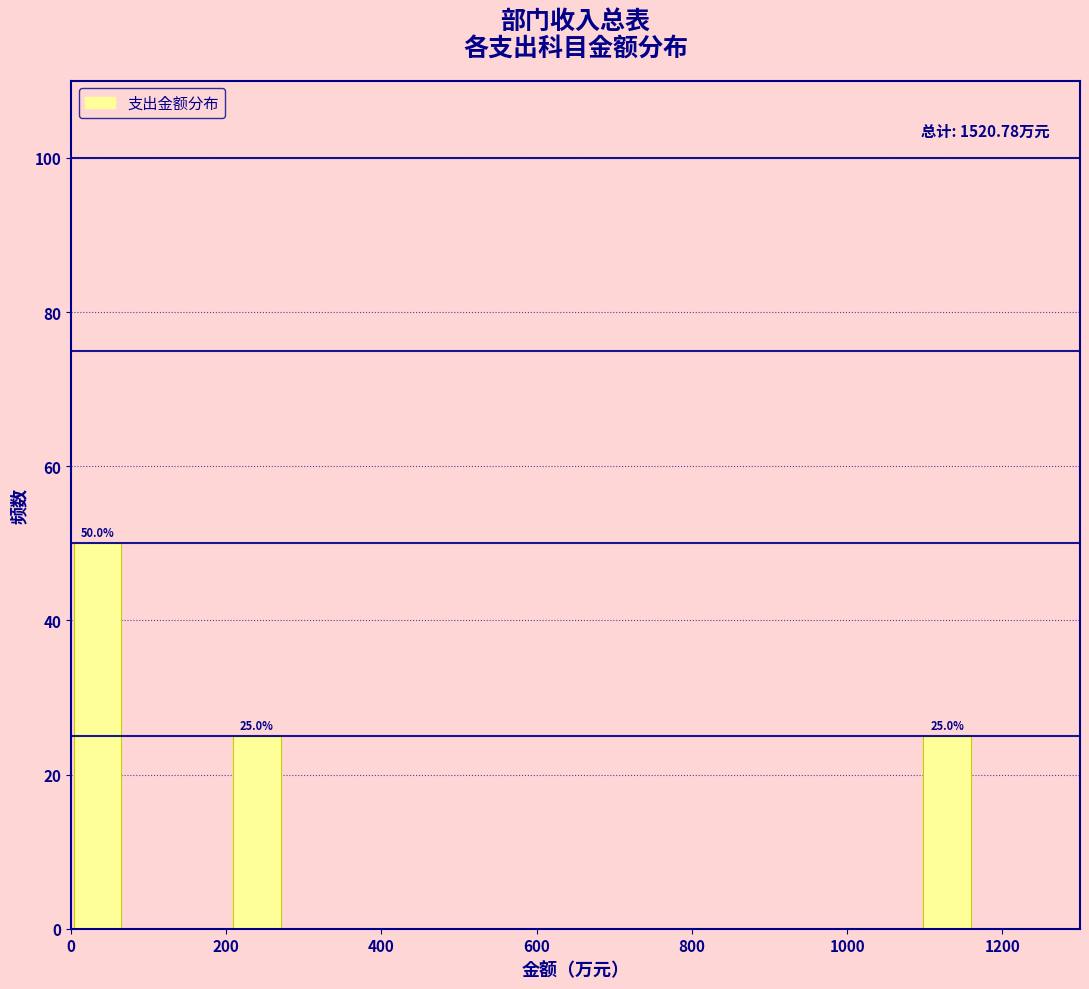

Around what value on the x-axis is the tallest bar? Give the approximate position of its centre, as read against the axis.

40